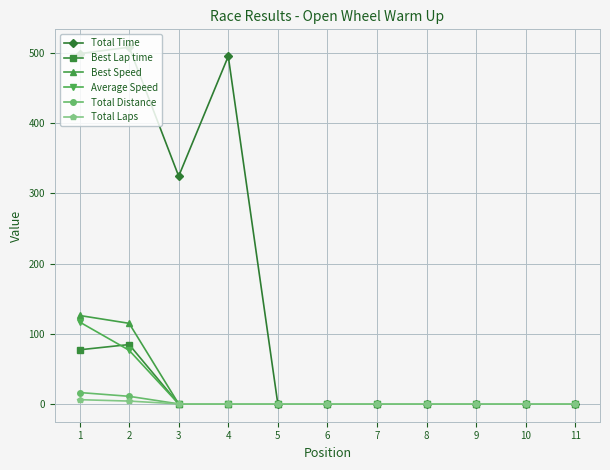

The value of Best Lap time at 6 is 0.0. True or false?

True